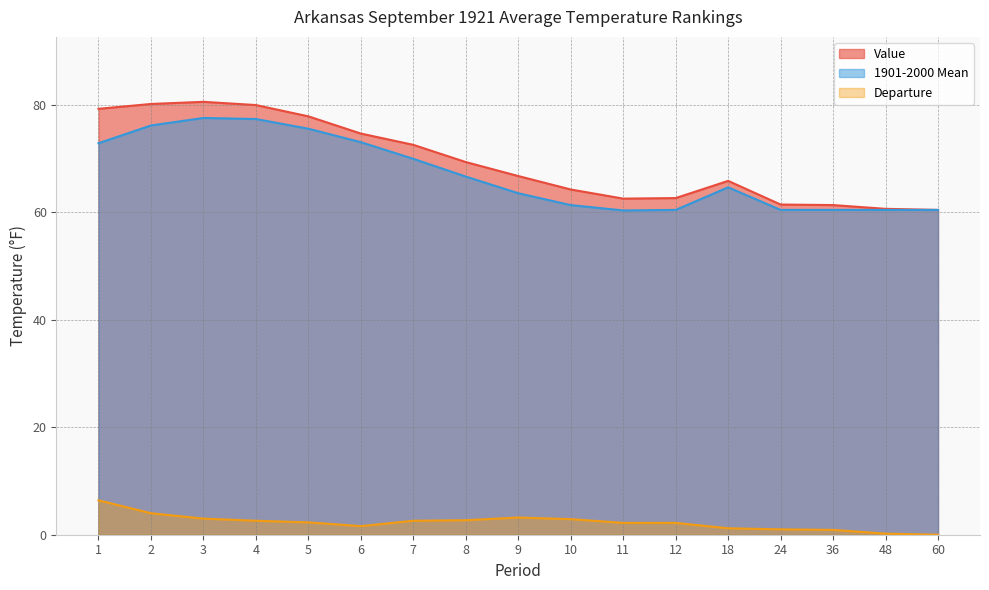

How many values in the Departure series are below 2?

6